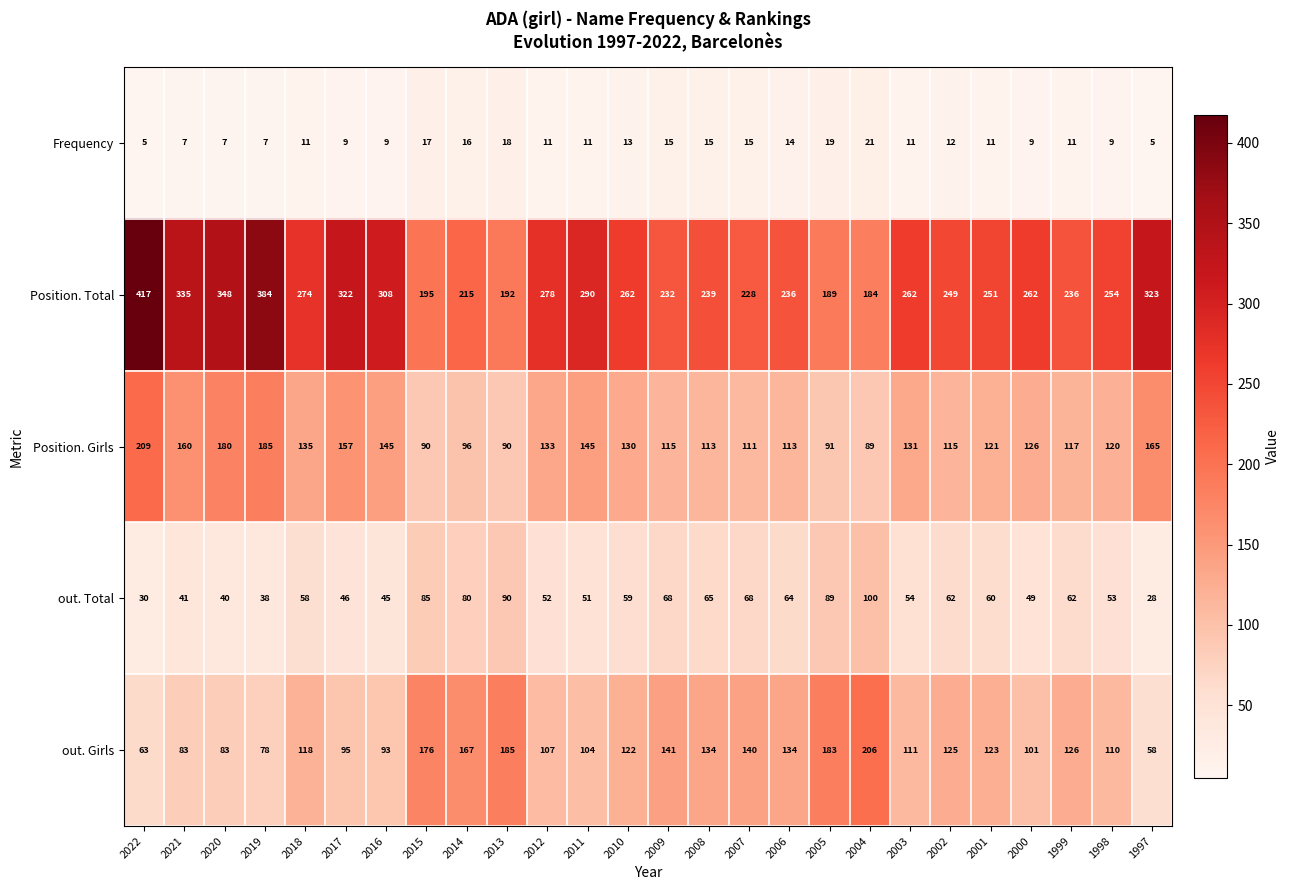

What is the approximate value of Position. Girls at 2004, to the nearest 50?

100